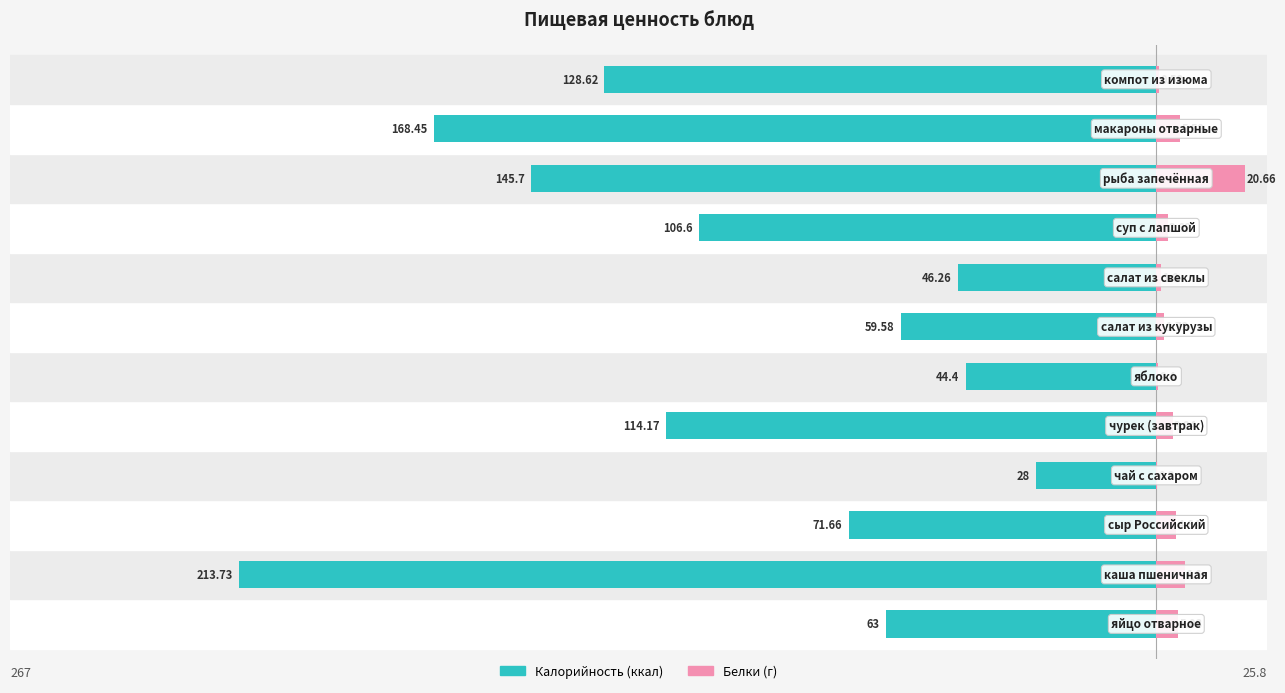

At how many categories does at least one series exceed -22?

12